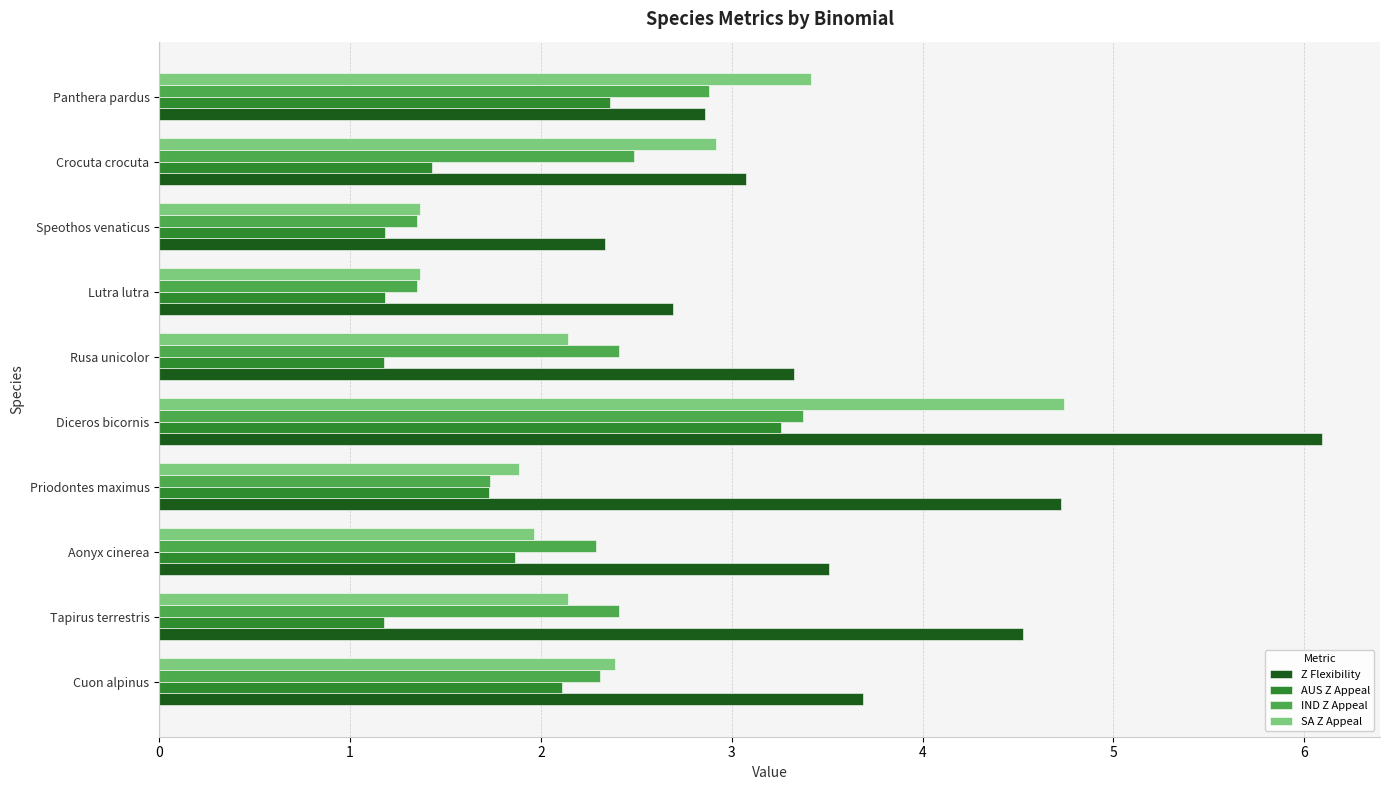

How many categories are shown in the chart?

10